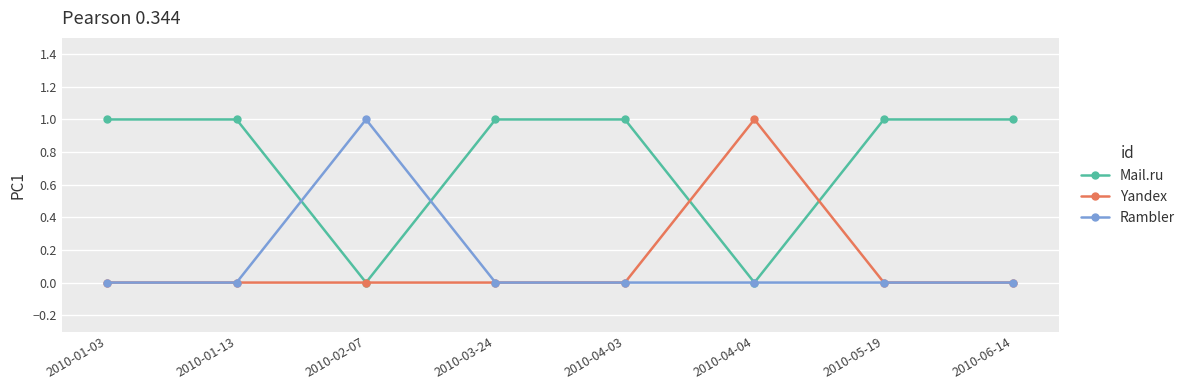

Where is the first local maximum for Rambler?

2010-02-07